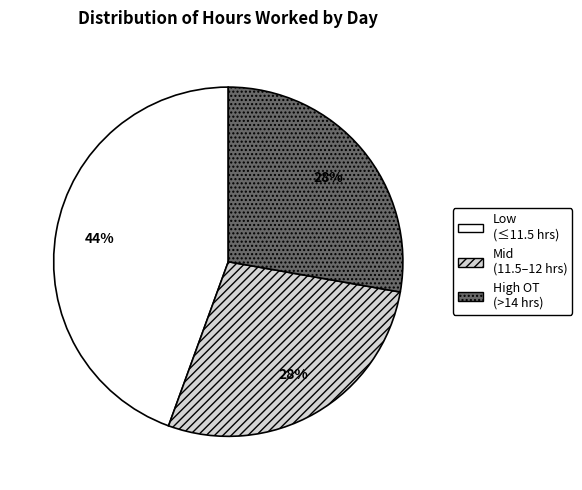

What is the largest slice in the pie chart?

Low (≤11.5 hrs)